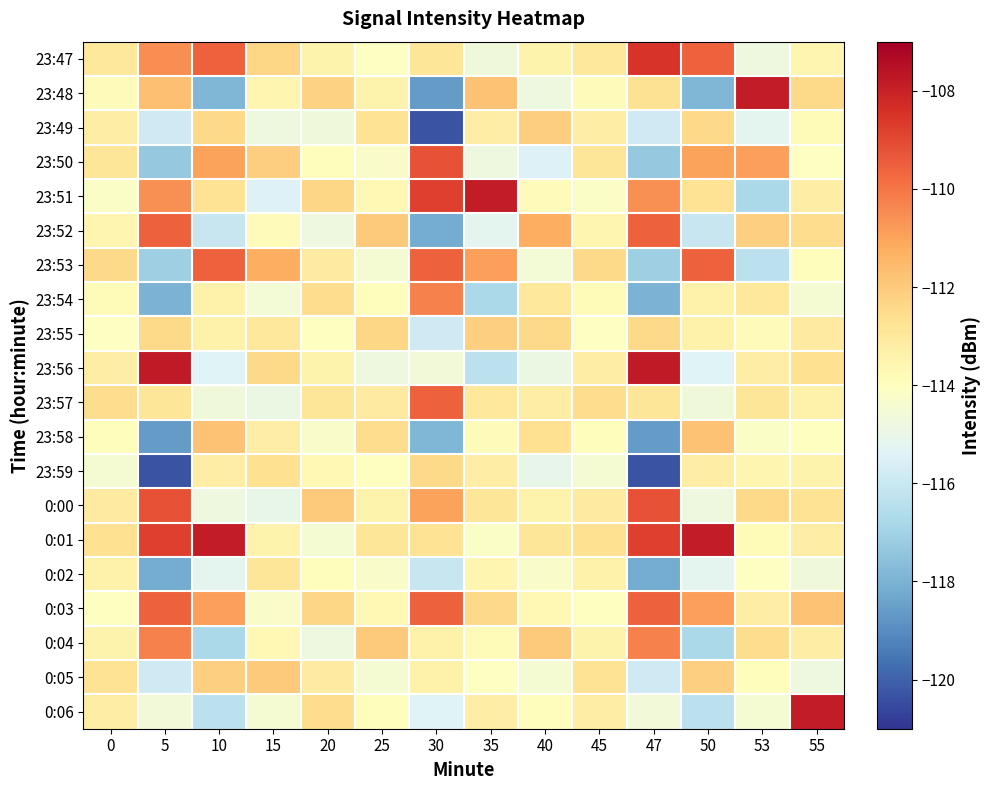

What is the total value across all series at 35?

-2267.9